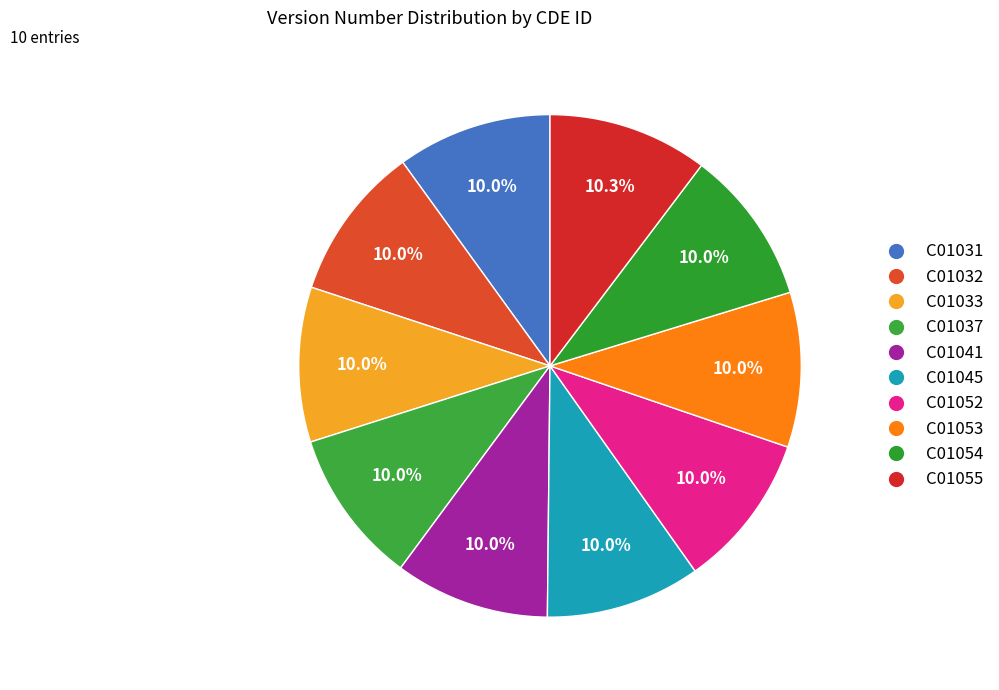

How many segments does this pie chart have?

10